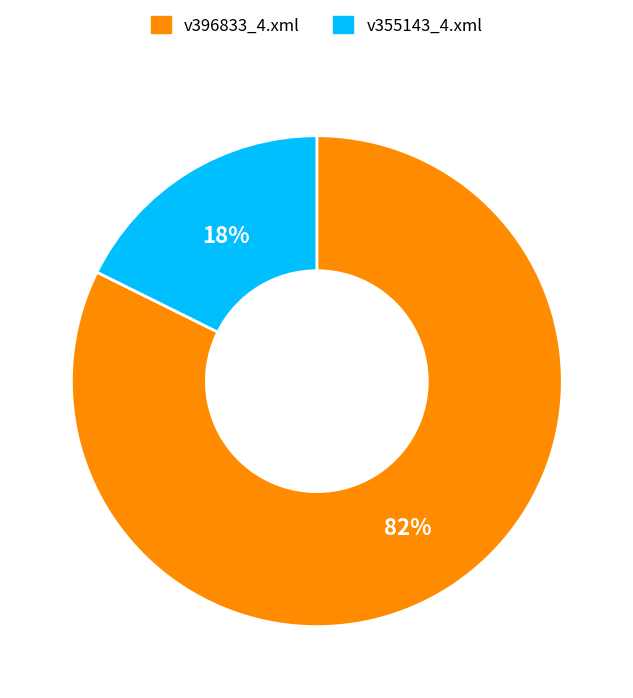

To the nearest percent, what percentage of the pie is v355143_4.xml?

18%